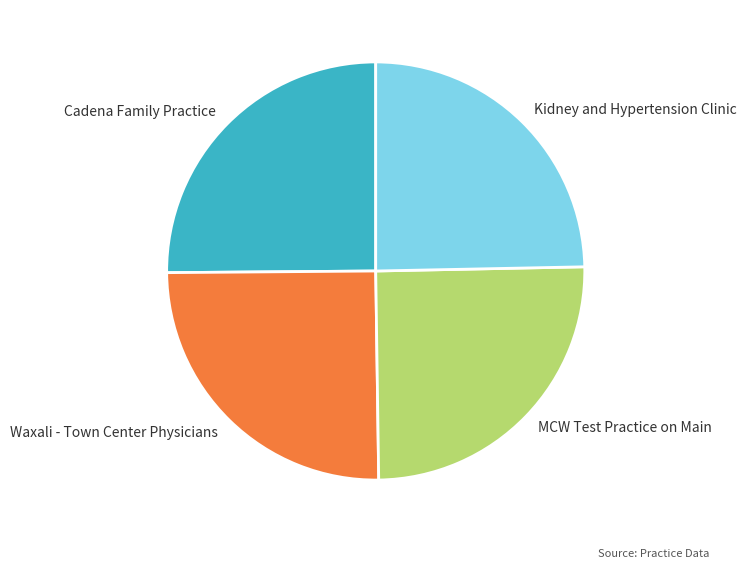

Is it true that Cadena Family Practice is 16% of the pie?

False